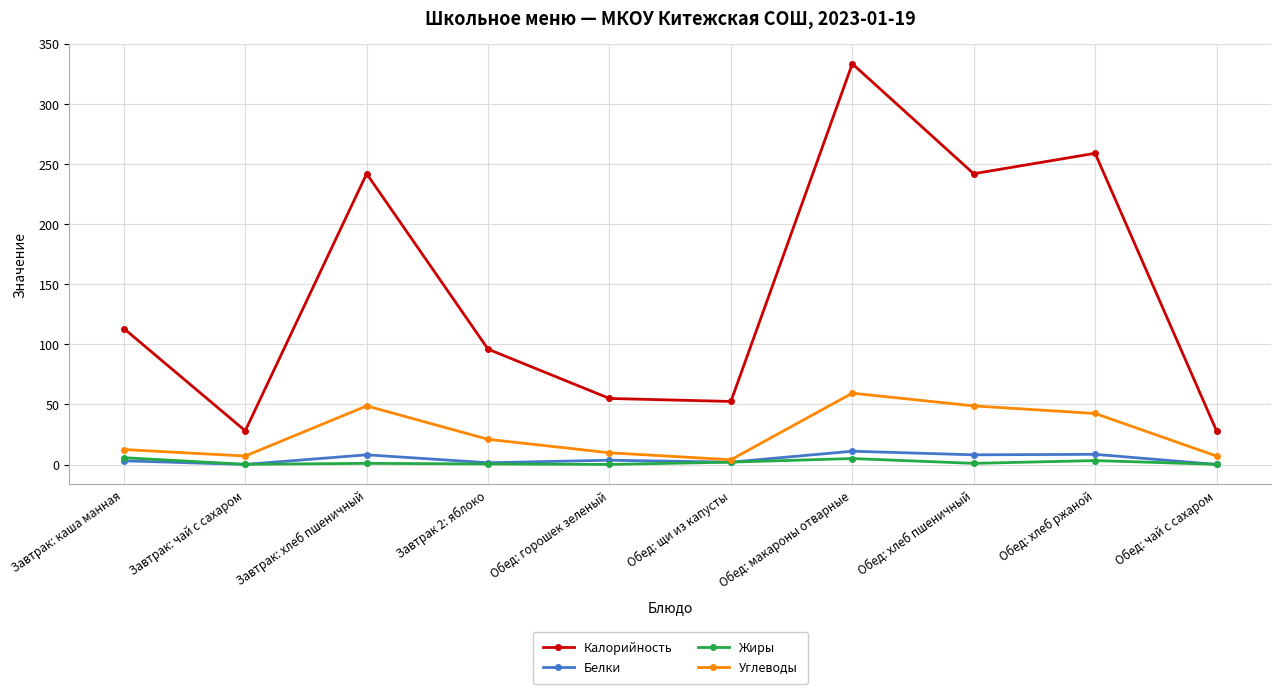

What is the approximate value of Калорийность at Обед: горошек зеленый?

55.0